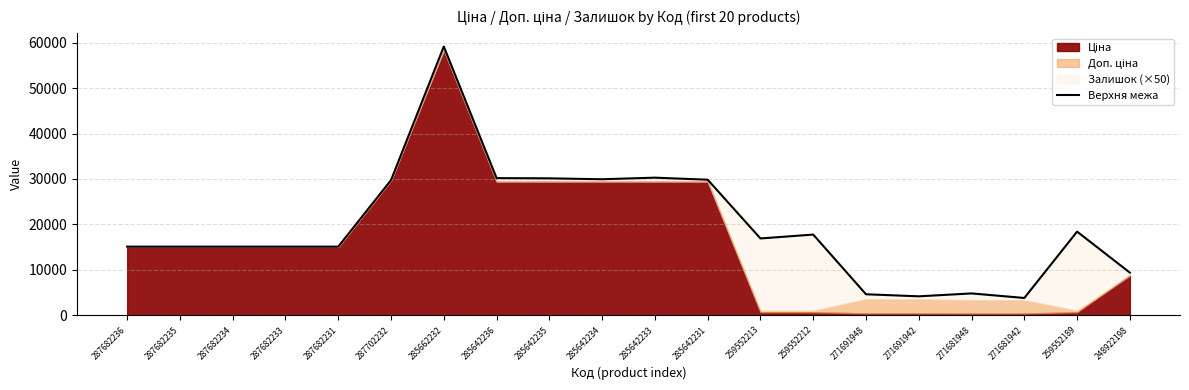

The value at 271691948 is 3024.8. True or false?

False